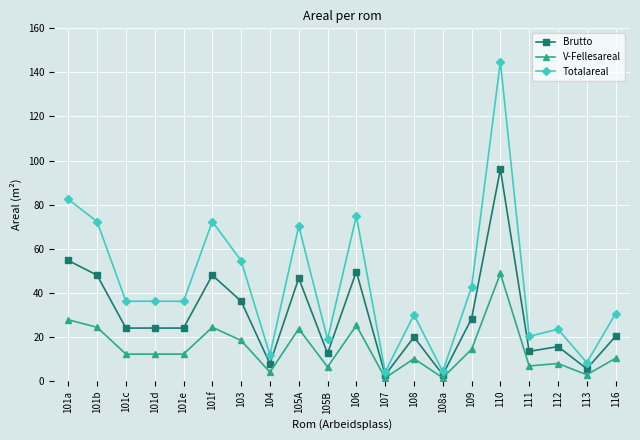

The Brutto series shows 36.2 at 103. True or false?

True